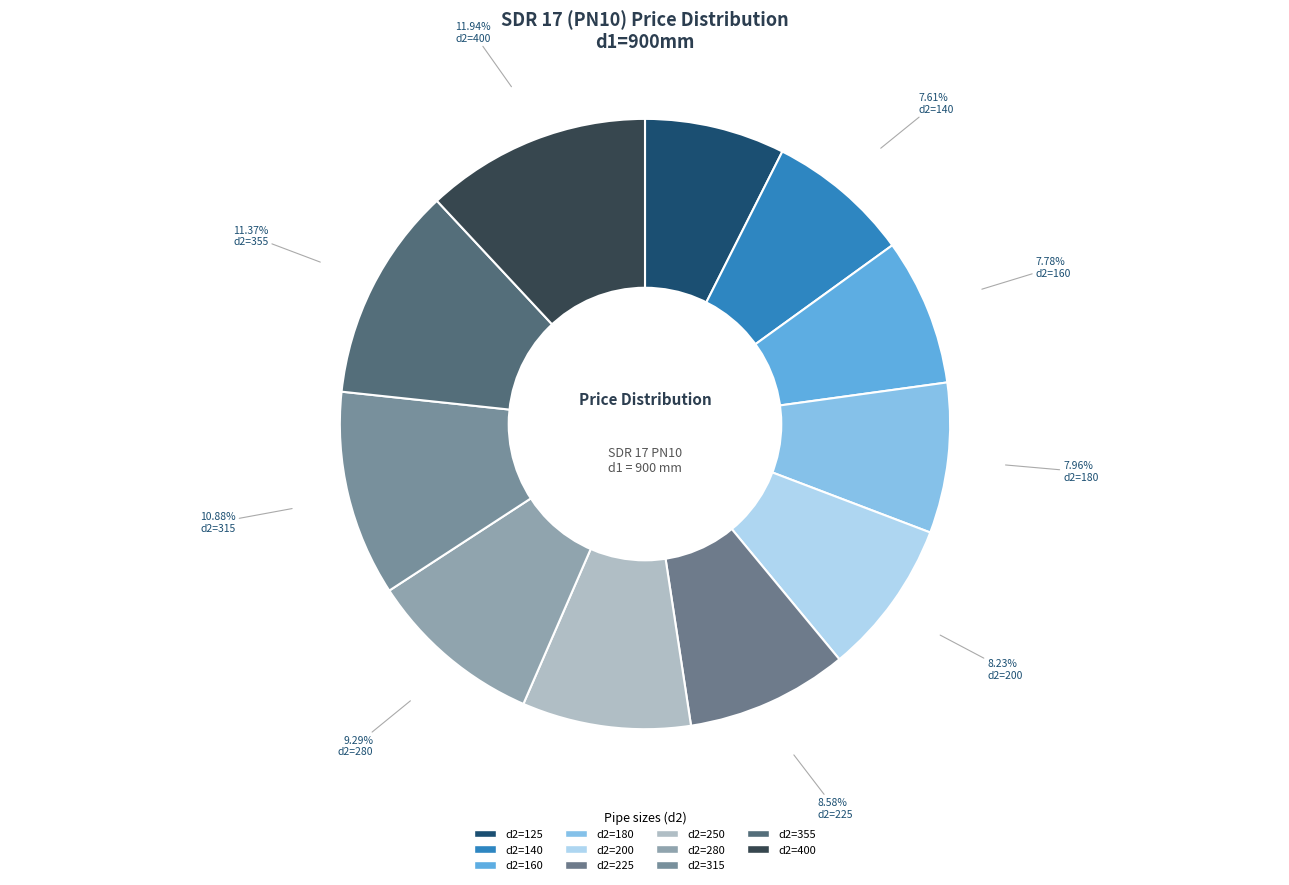

How many segments does this pie chart have?

11